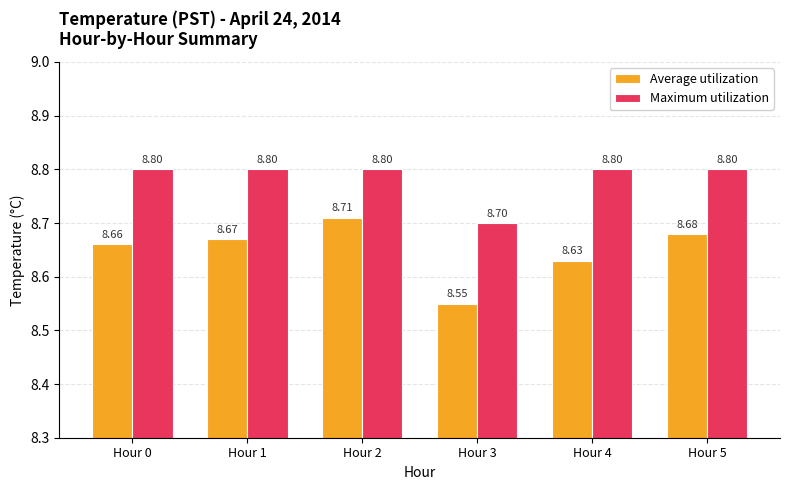

The value of Average utilization at Hour 1 is 11.4. True or false?

False